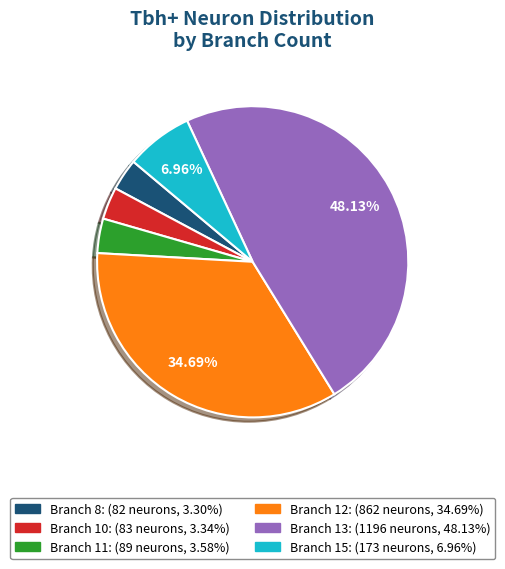

What is the smallest slice in the pie chart?

8